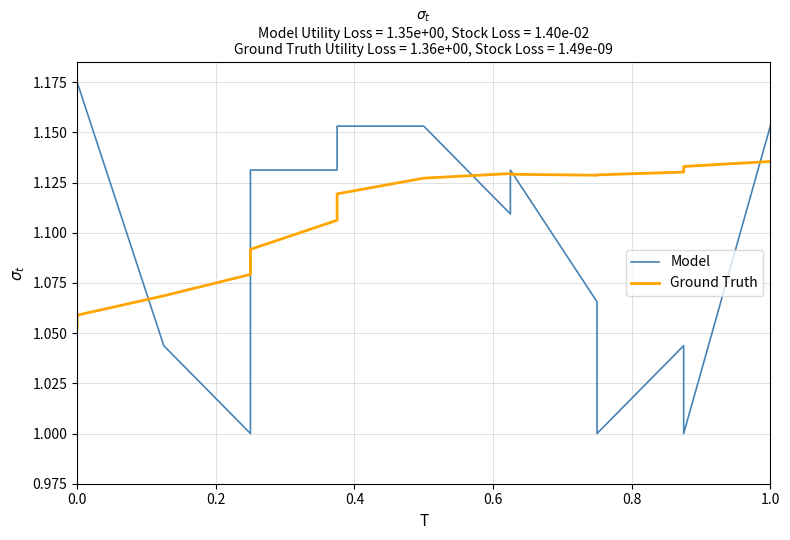

Is it true that Ground Truth equals 1.9 at 13?

False